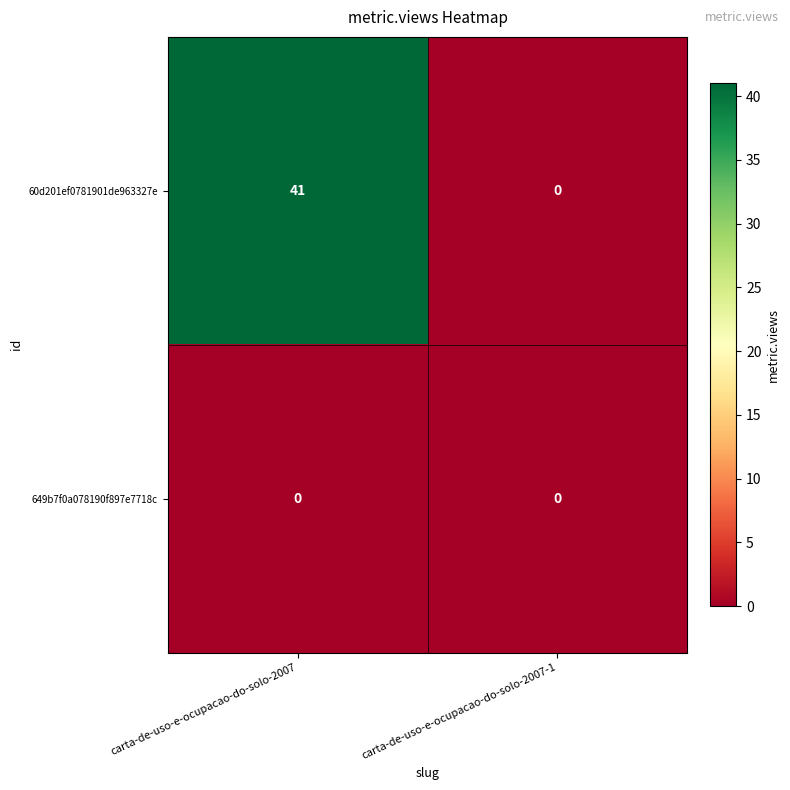

At which category is the sum across all series the highest?

carta-de-uso-e-ocupacao-do-solo-2007